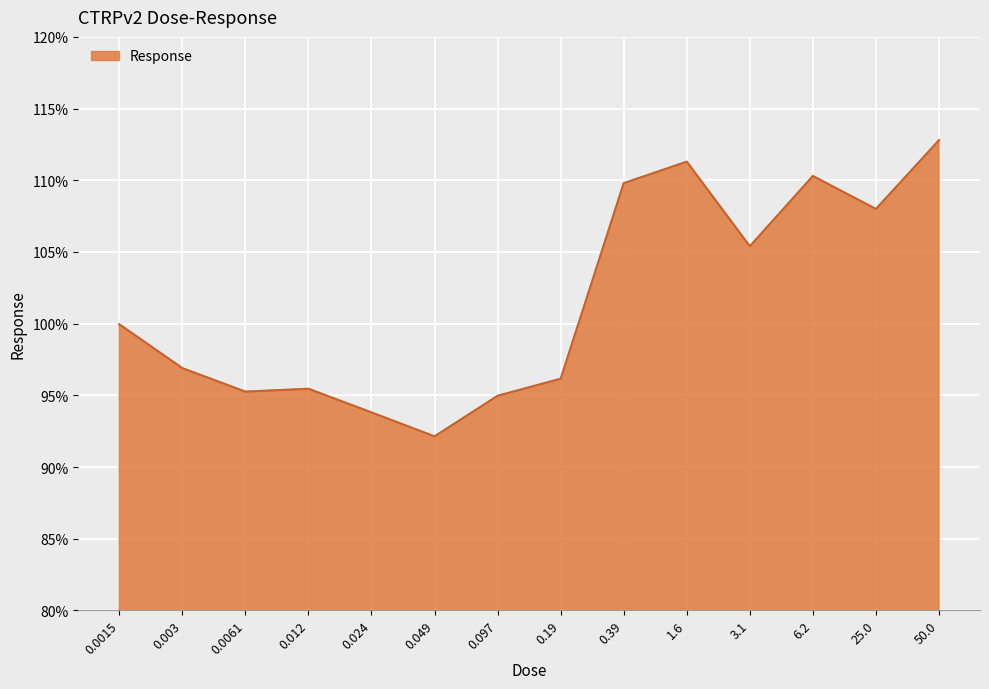

What position from the right is 50.0?

1